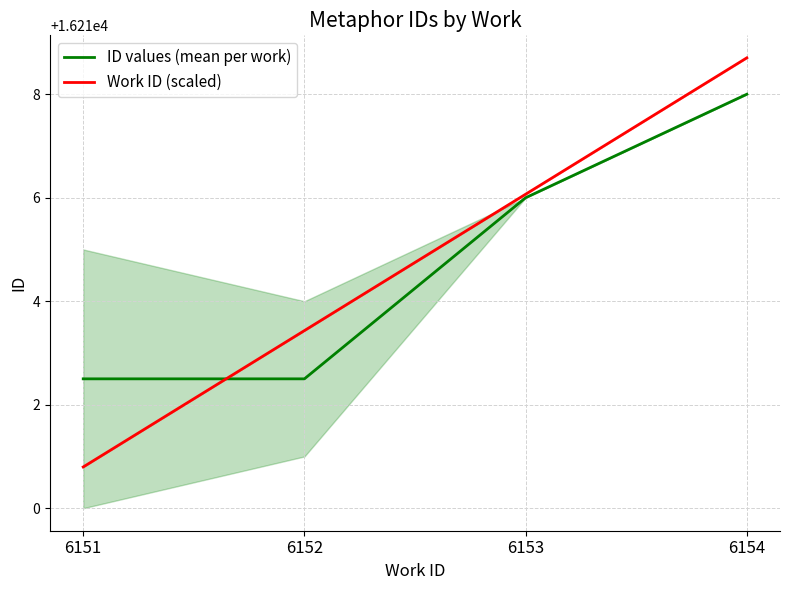

Count the number of categories in the chart.

4